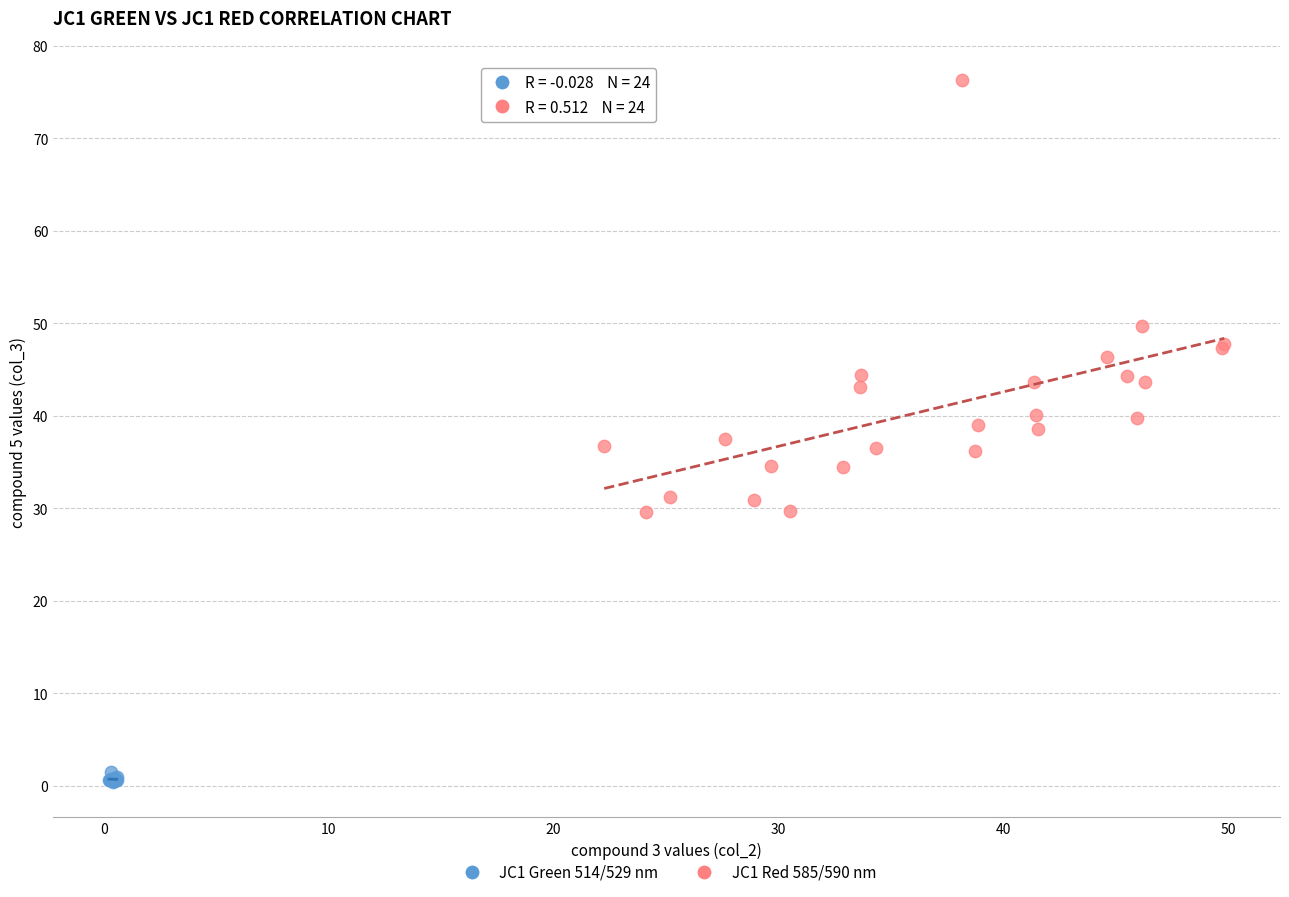

Which series reaches the minimum Y coordinate?

JC1 Green 514/529 nm